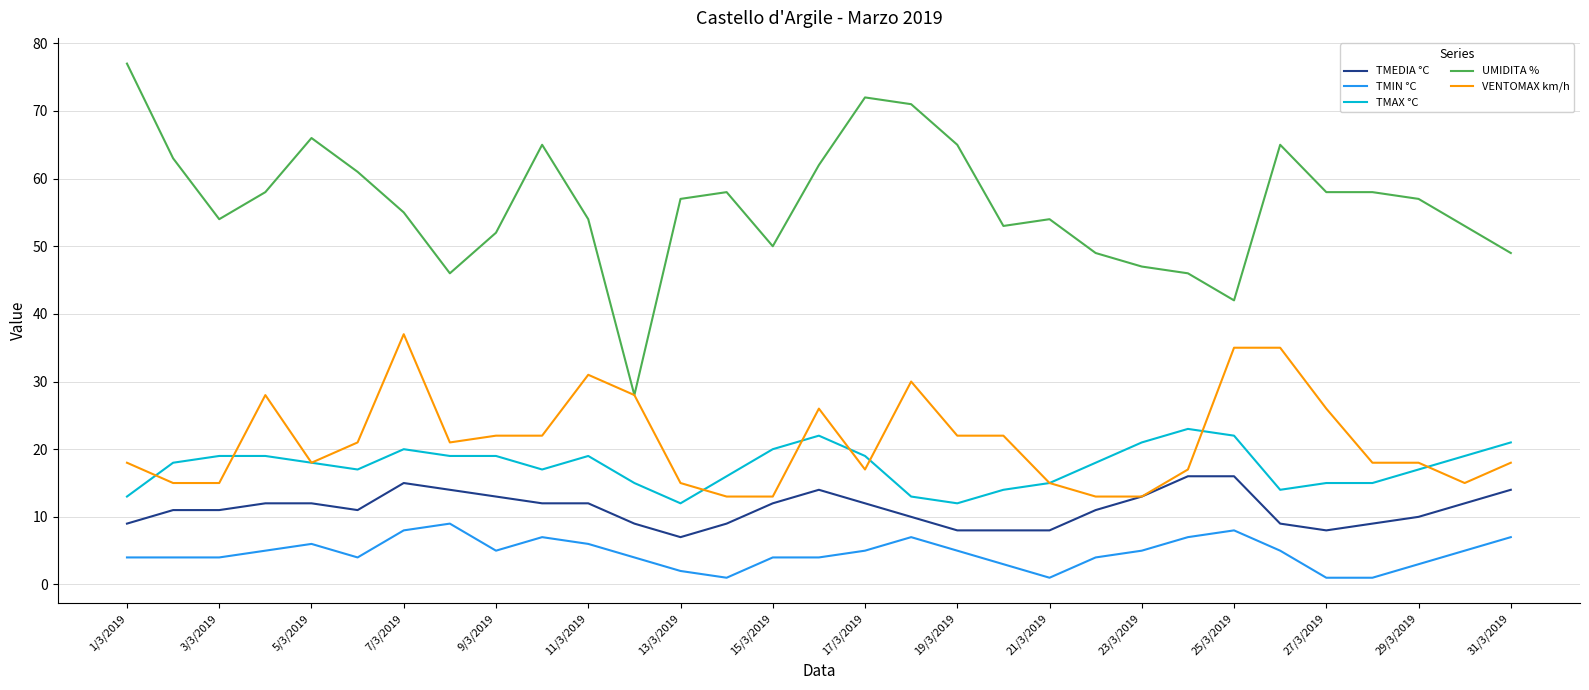

What is the greatest value displayed?

77